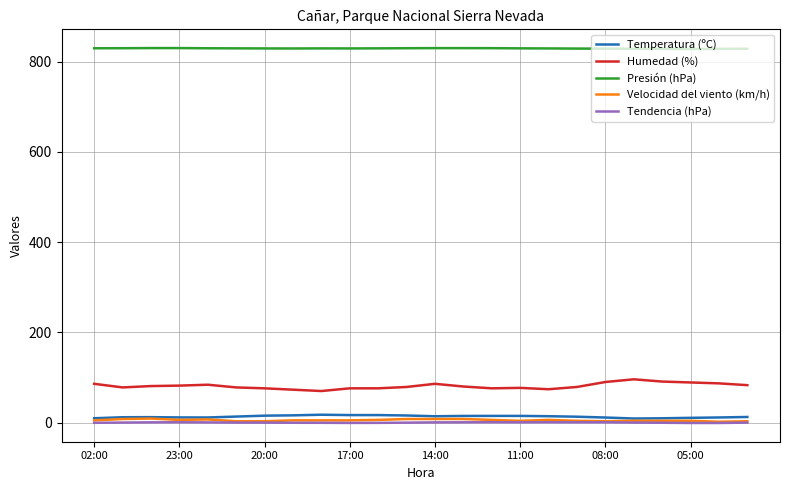

Which series has the largest total across all categories?

Presión (hPa)